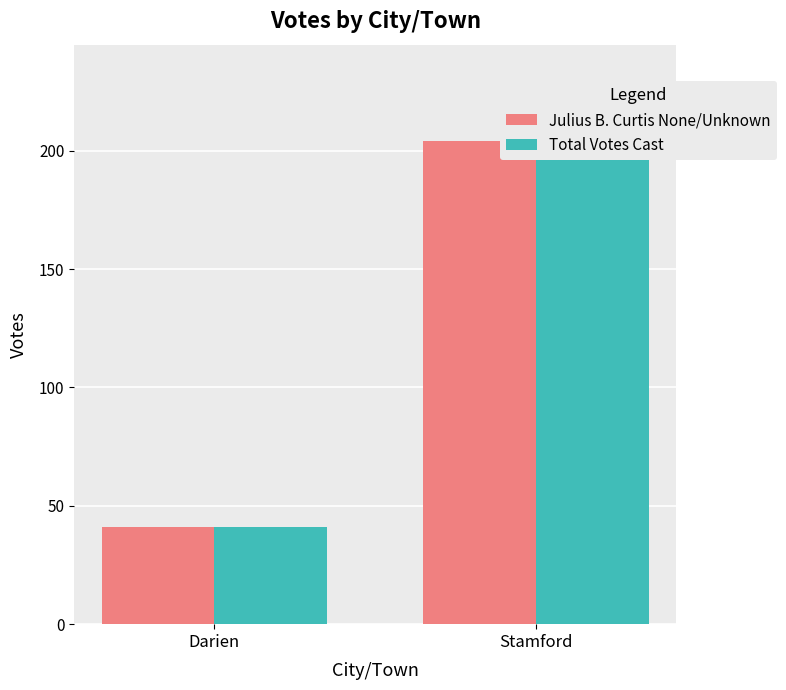

What is the sum of the Total Votes Cast values at Darien and Stamford?

245